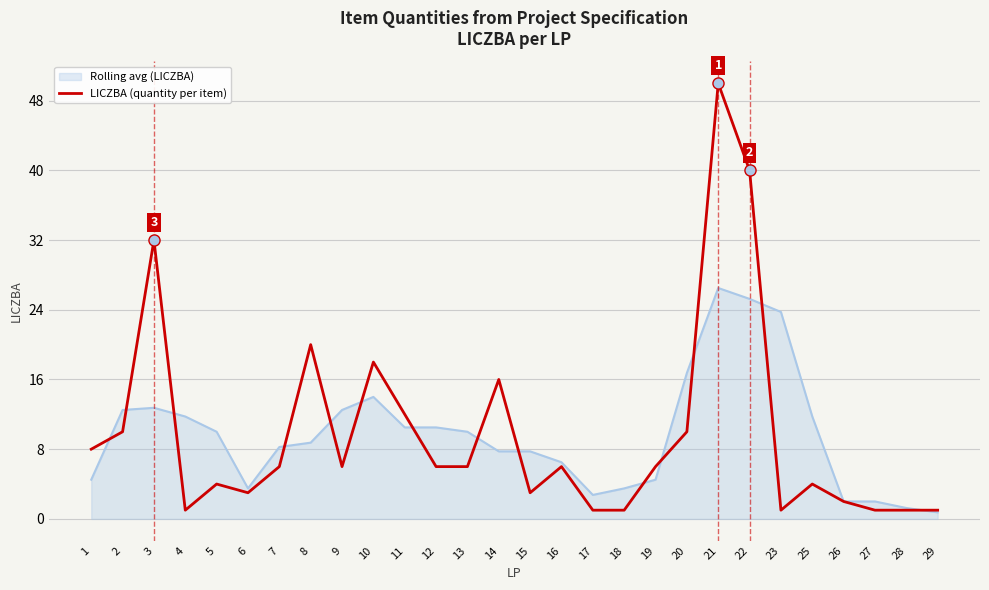

What is the difference between the highest and lowest values at 12?

4.5